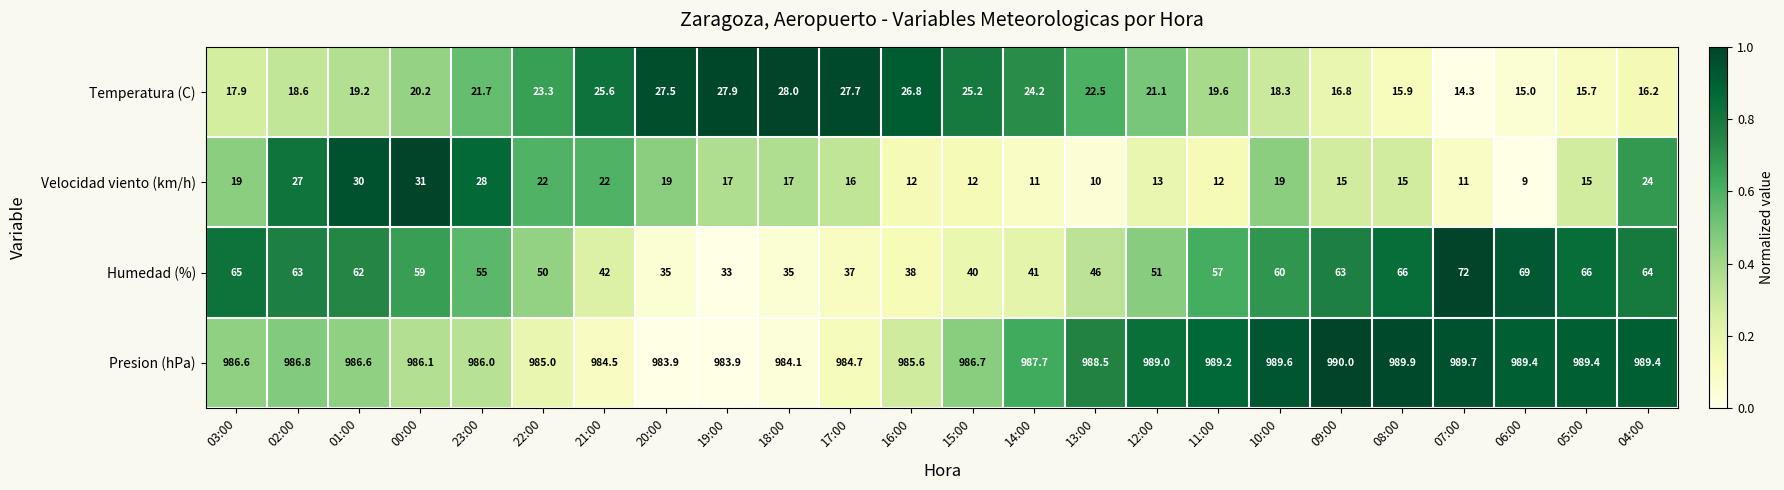

What is the sum of the Humedad (%) values at 12:00 and 19:00?

84.0